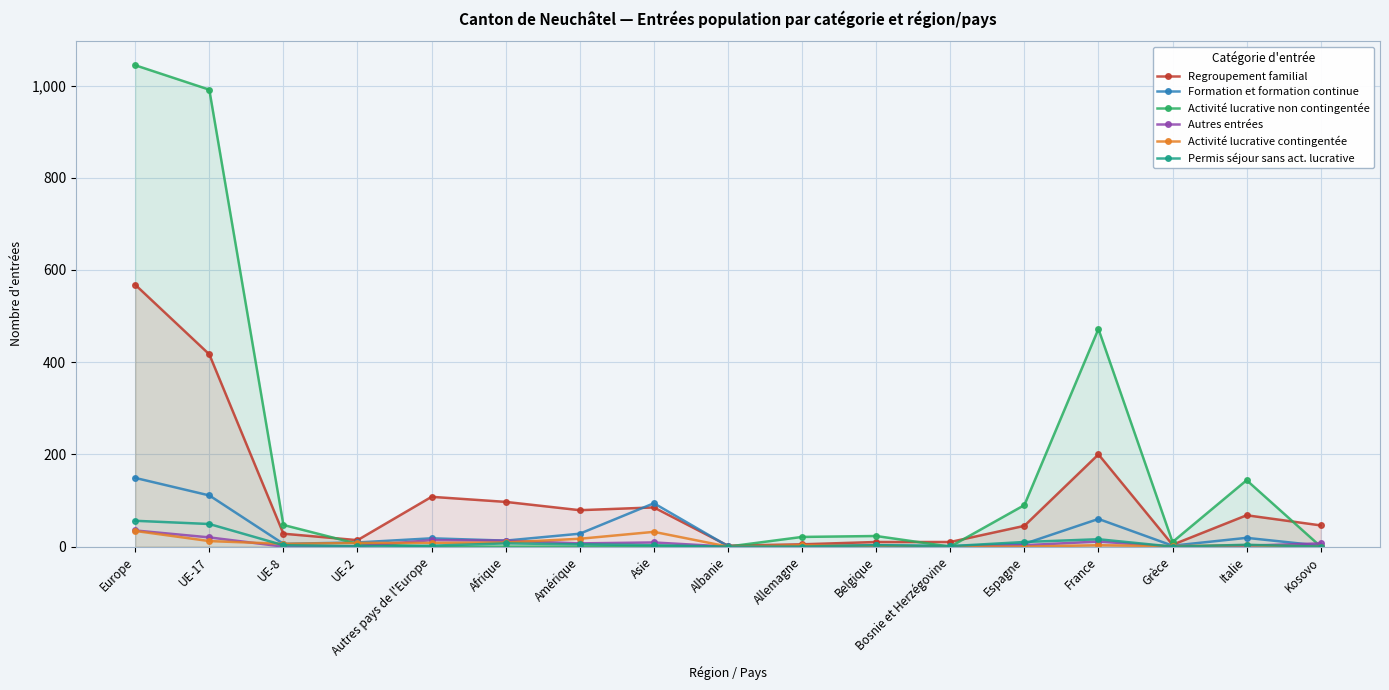

Which category has the highest value in the Activité lucrative non contingentée series?

Europe